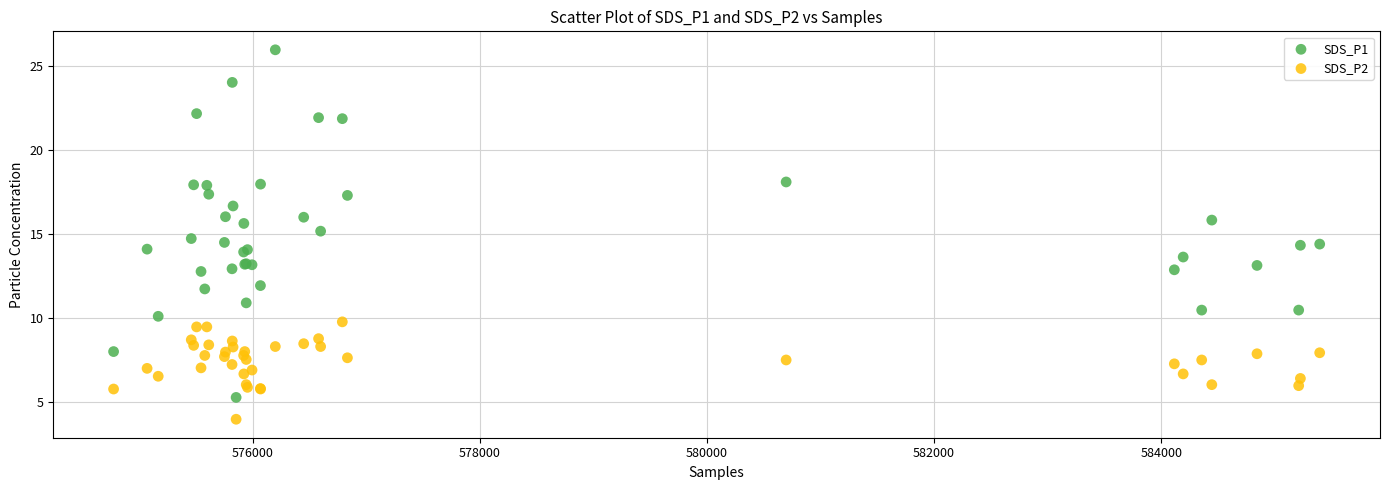

Which series contains the highest Y value?

SDS_P1